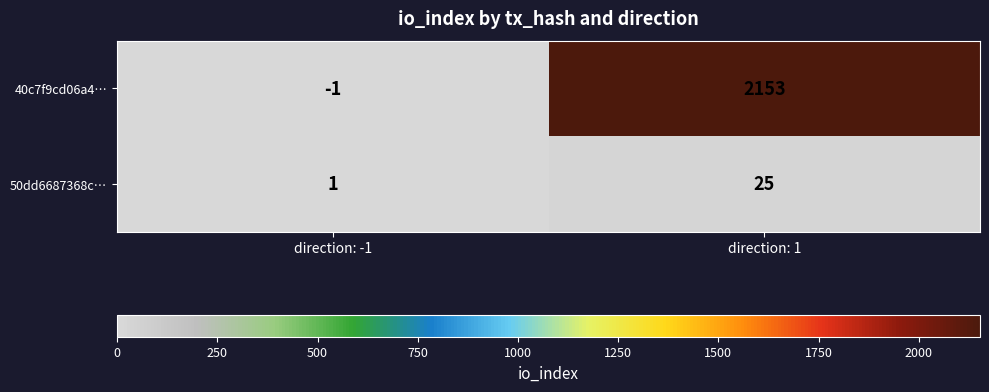

The value of 40c7f9cd06a4… at direction: 1 is 761. True or false?

False